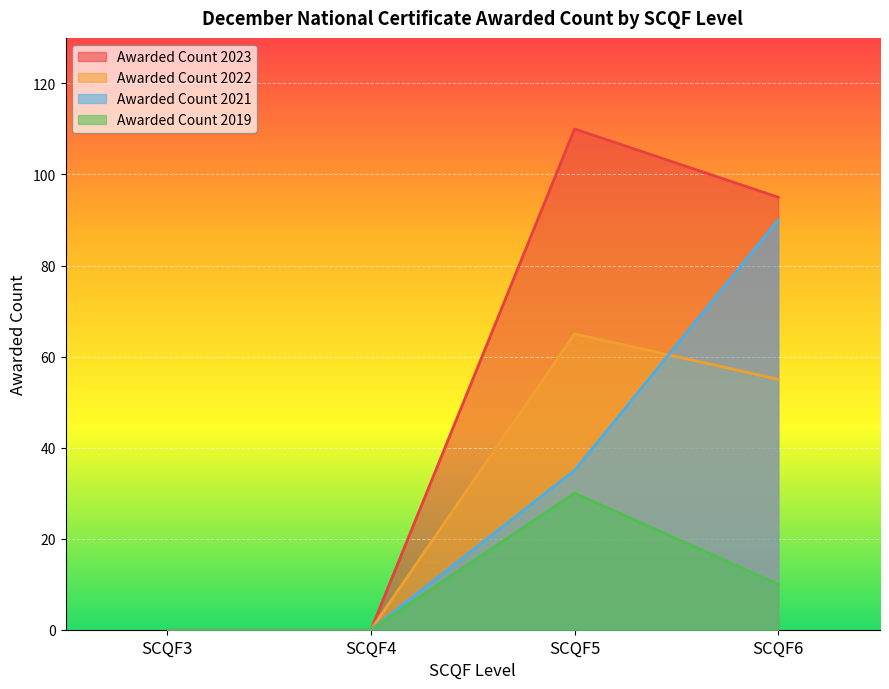

Which category has the highest value in the Awarded Count 2022 series?

SCQF5